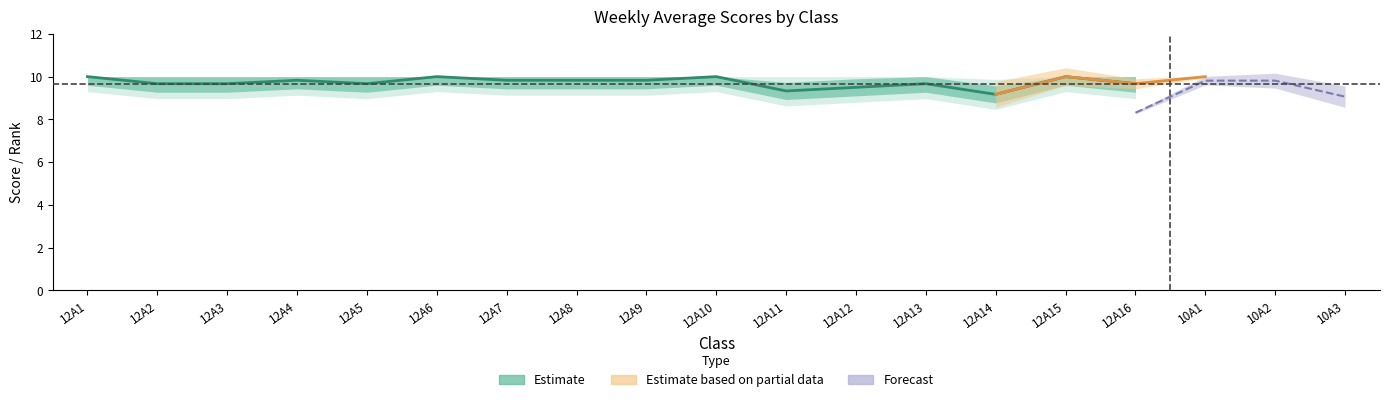

What position from the right is 12A14?

6